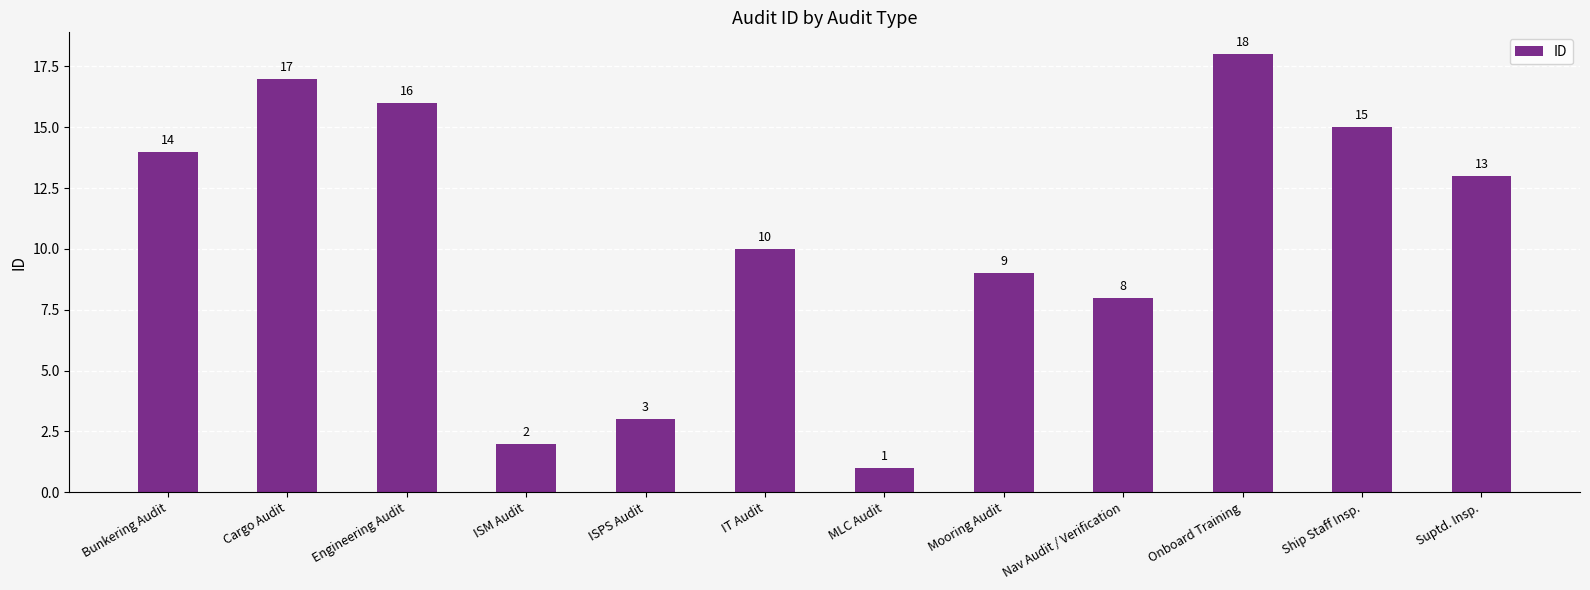

Are the bars horizontal?

No